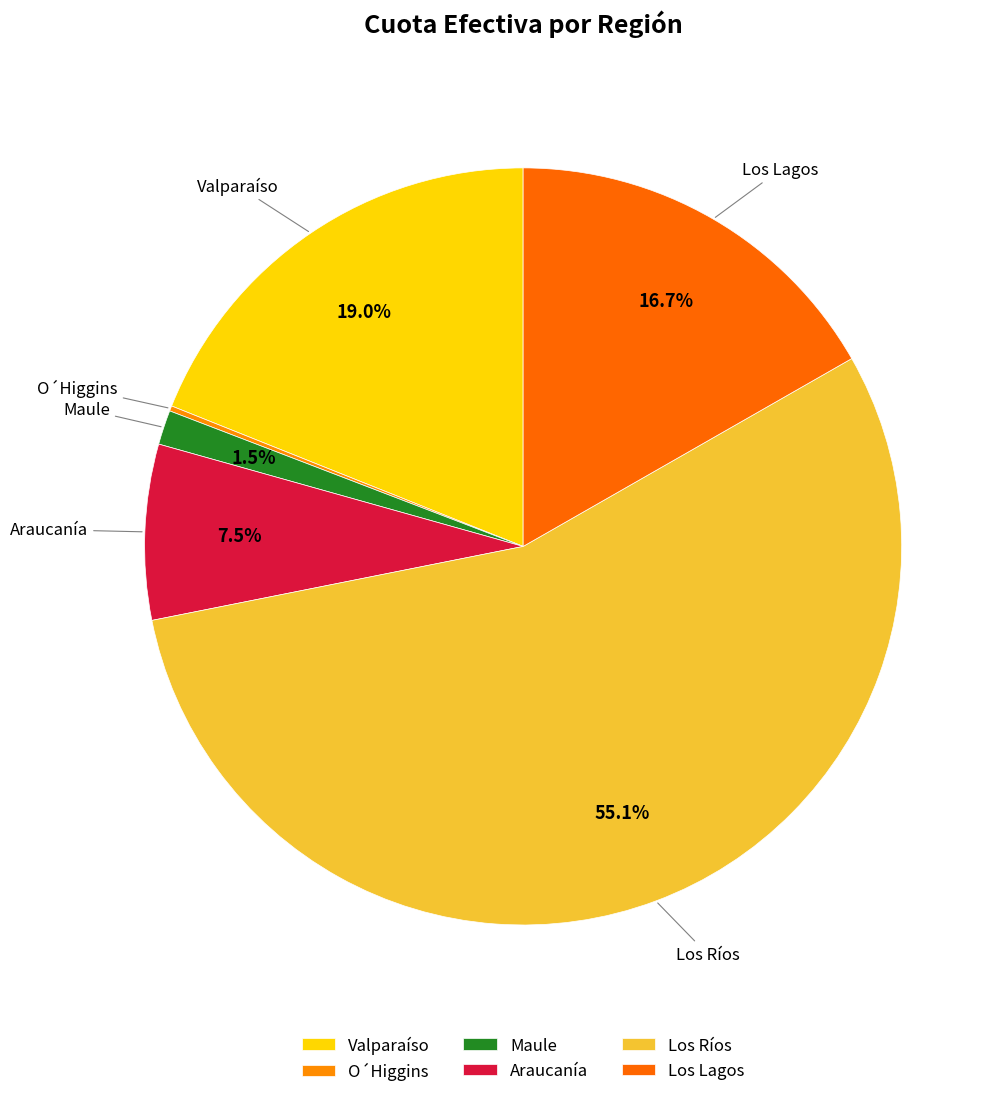

Which category has the biggest portion of the pie?

Los Rios